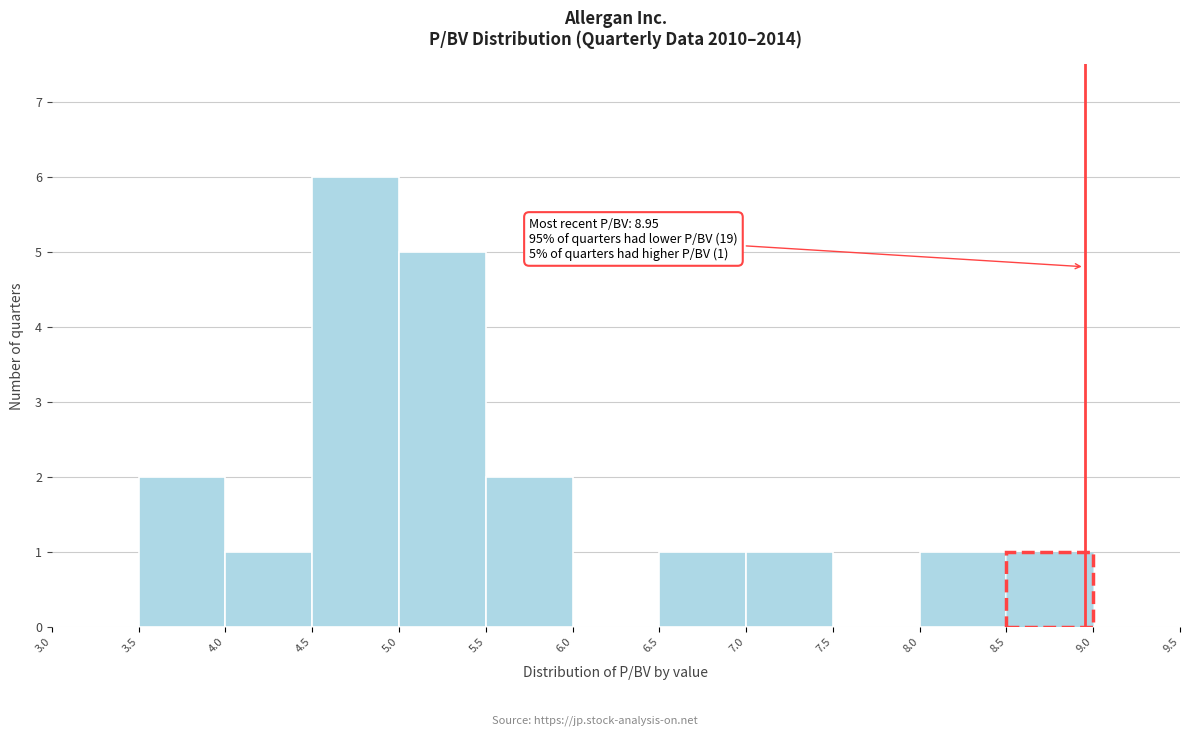

Which range on the x-axis has the tallest bar?

4.5 to 5.0